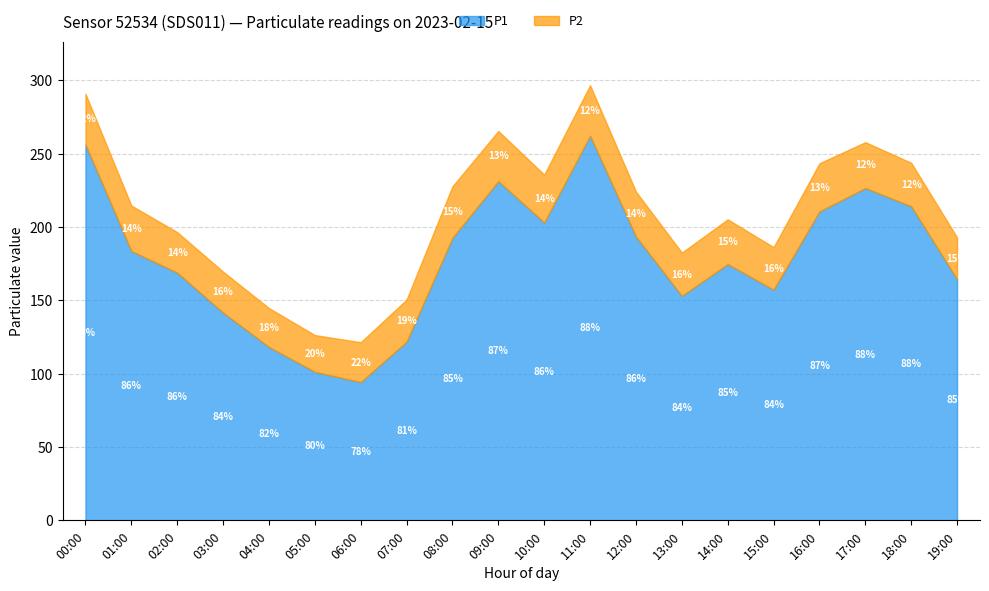

At which label is P1 closest to 178?

14:00